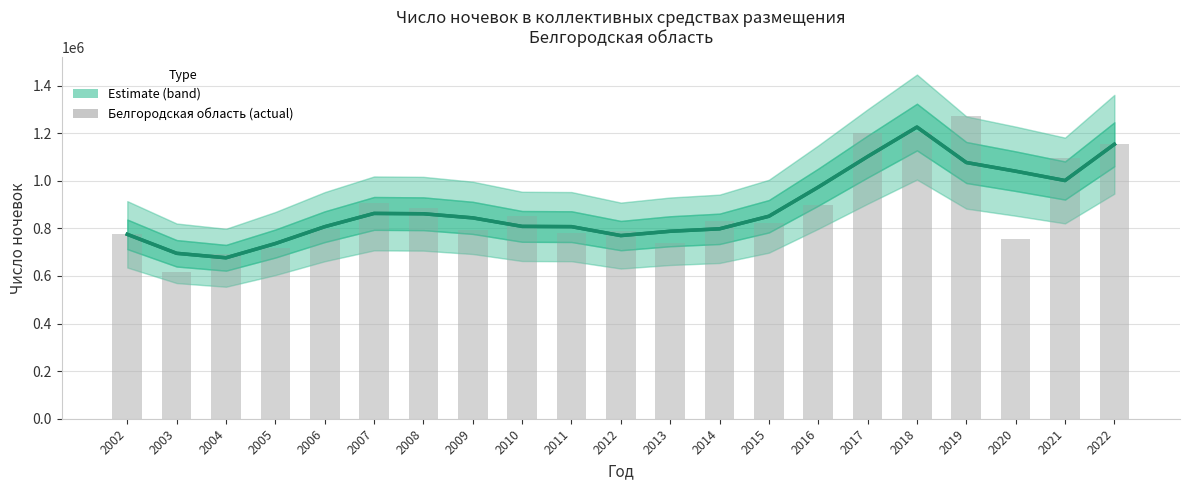

List the series in order of their overall mean, highest first.

Estimate (smoothed), Белгородская область (actual)